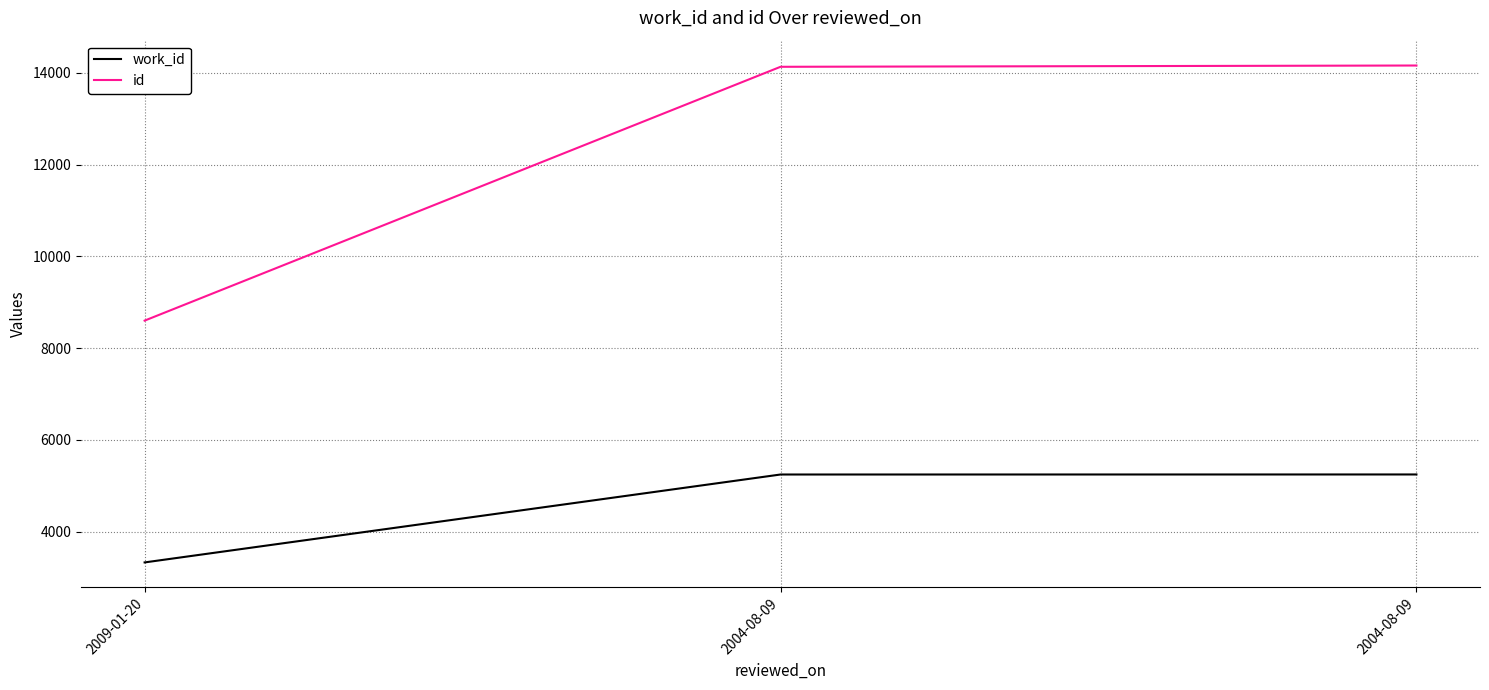

At which category is the sum across all series the highest?

2004-08-09